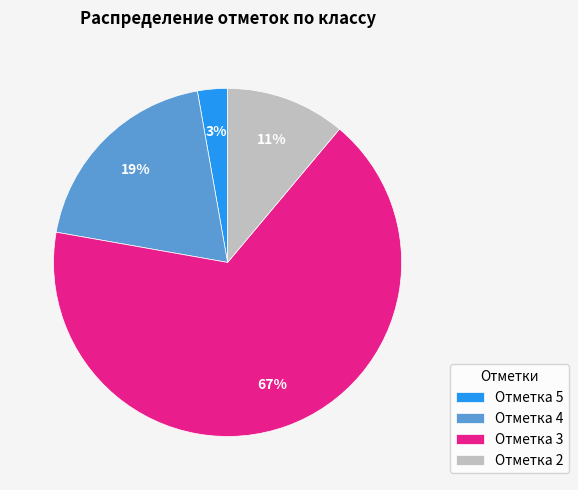

Which category has the smallest portion of the pie?

Отметка 5